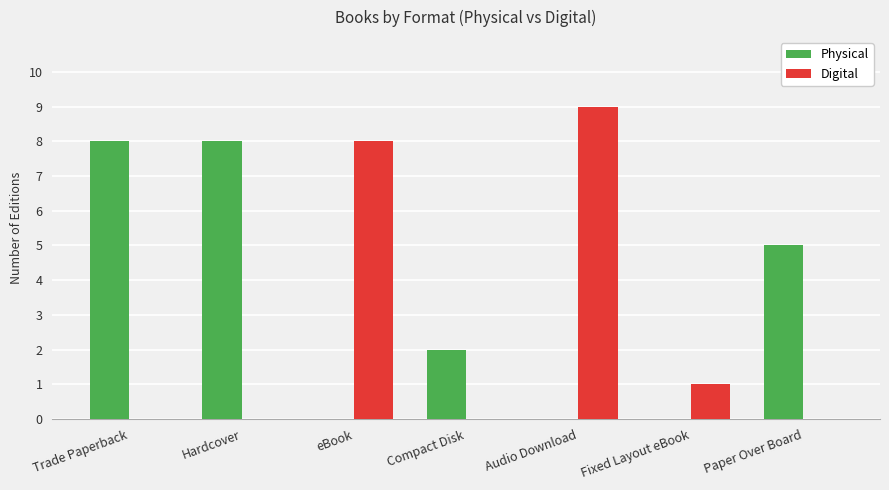

Which series has the largest total across all categories?

Physical